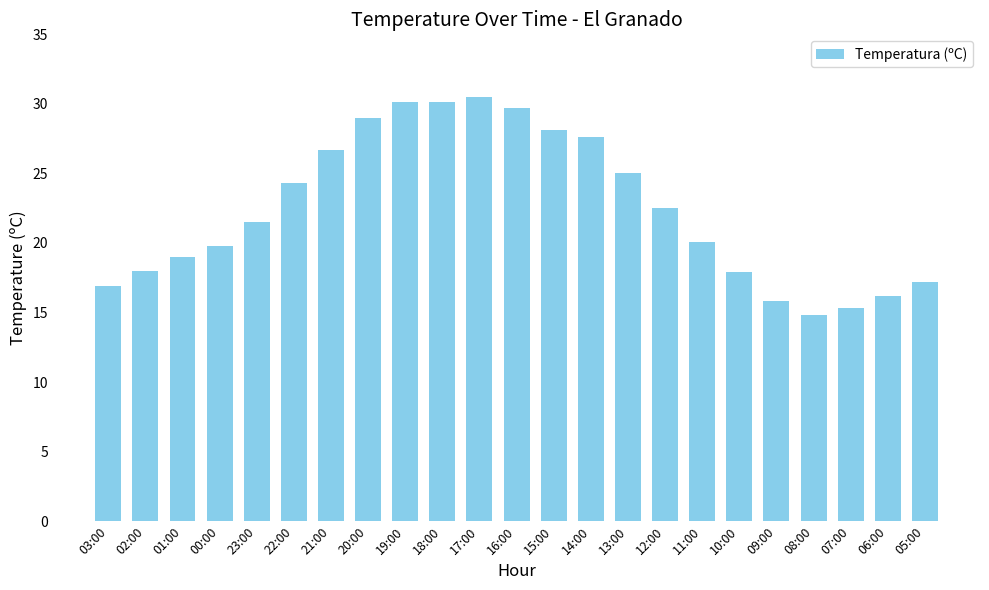

Between 01:00 and 02:00, which is larger?

01:00